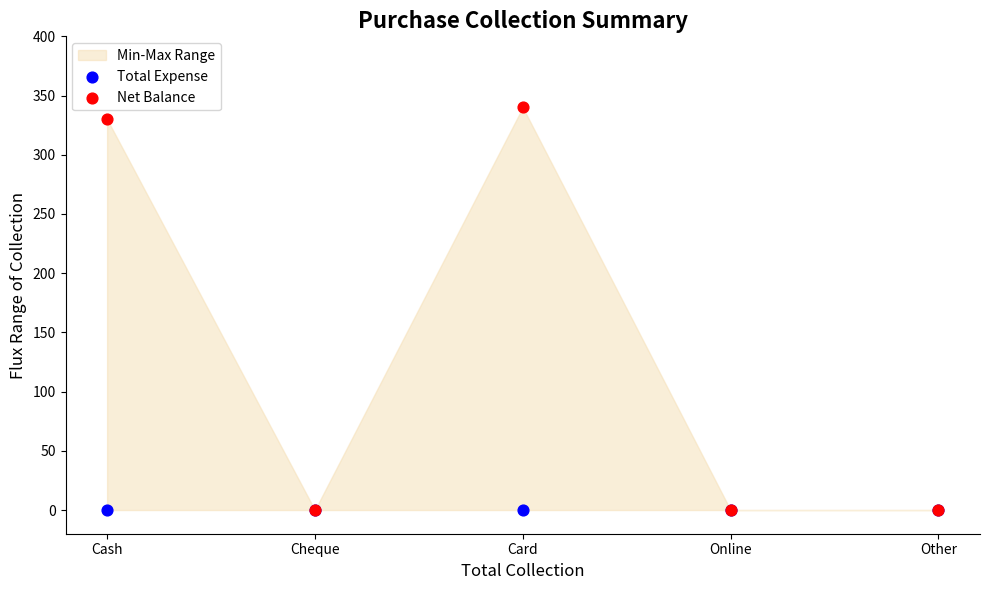

Across all series, what Y value is closest to 170?

330